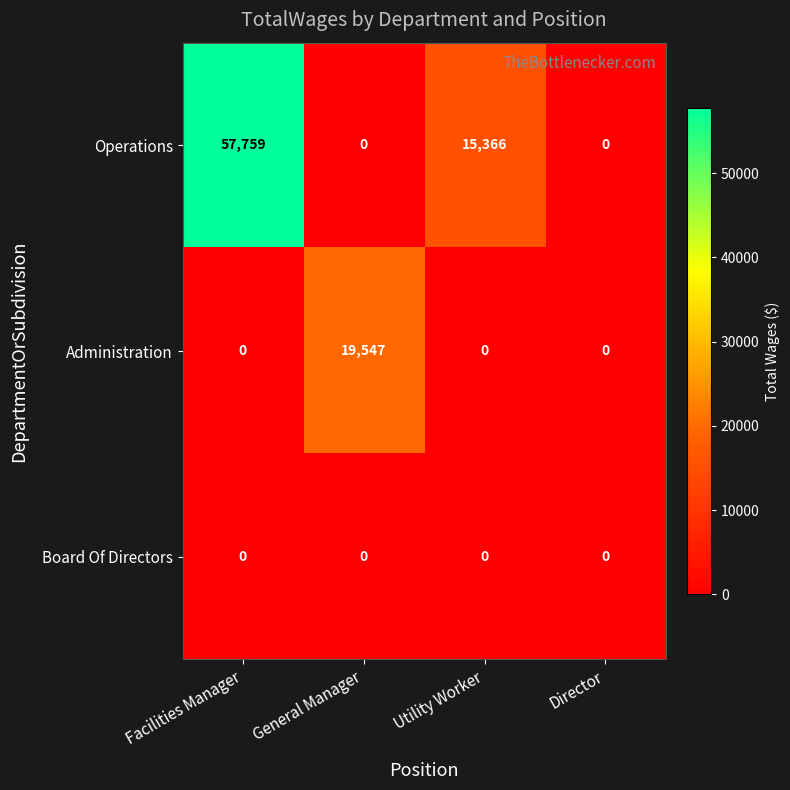

What is the difference between the maximum and minimum values in the Operations series?

57759